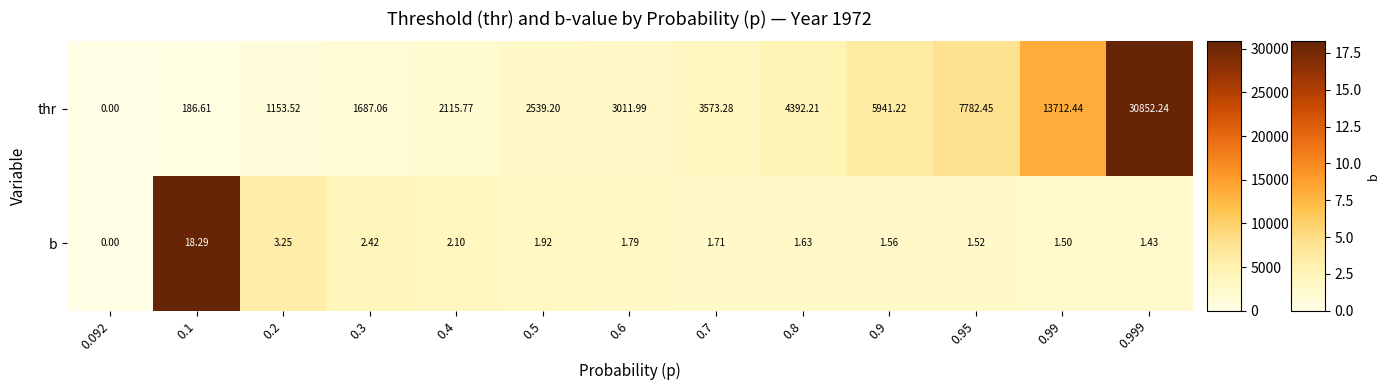

Rank the series by their average value, from highest to lowest.

thr, b